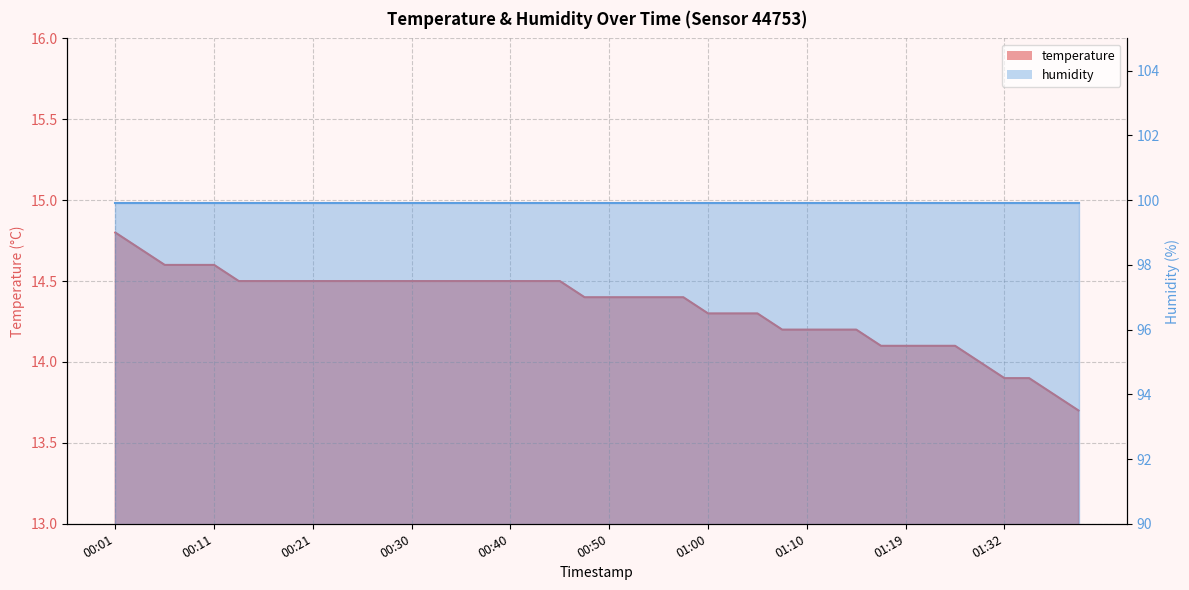

Where does the data first go above 14?

00:01